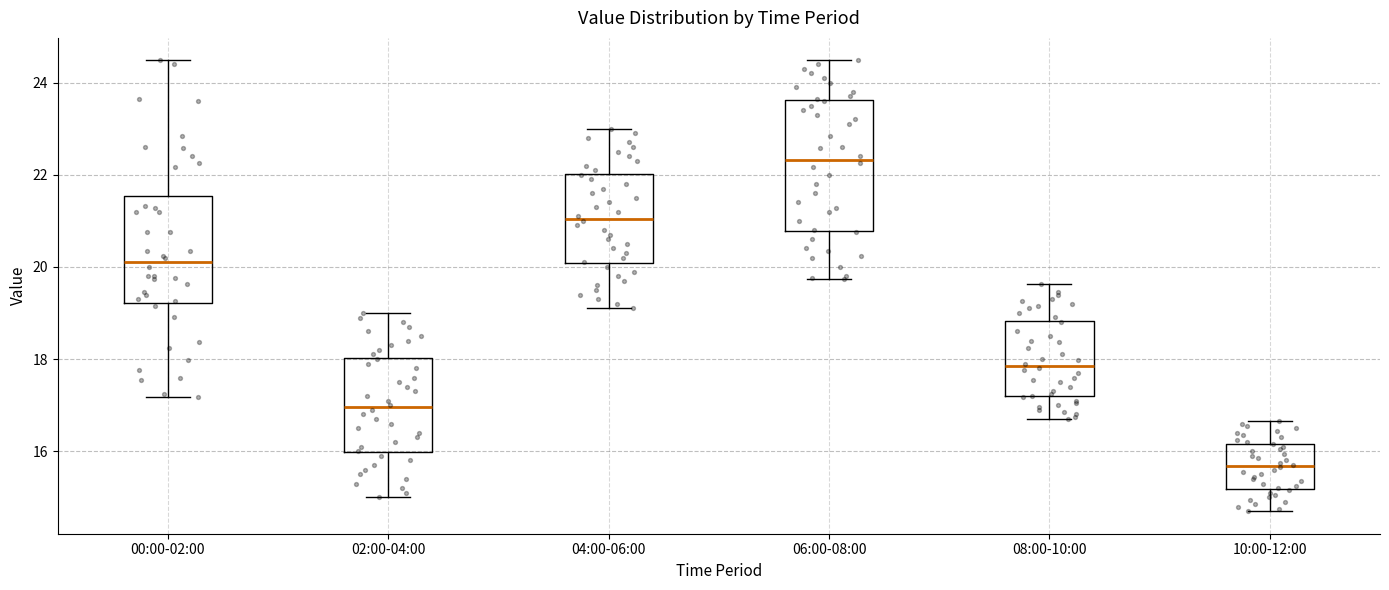

Reading left to right, transcribe this box plot: for each box, give where its median line is, the range the box spans, and where its two whiskers end, as read against the y-axis. The values are not printed on the chart, so give them approximately, as read against the axis.

00:00-02:00: median 20.2, box 19.2 to 21.6, whiskers 17.2 to 24.4
02:00-04:00: median 17.0, box 16.0 to 18.0, whiskers 15.0 to 19.0
04:00-06:00: median 21.0, box 20.0 to 22.0, whiskers 19.2 to 23.0
06:00-08:00: median 22.4, box 20.8 to 23.6, whiskers 19.8 to 24.4
08:00-10:00: median 17.8, box 17.2 to 18.8, whiskers 16.8 to 19.6
10:00-12:00: median 15.6, box 15.2 to 16.2, whiskers 14.8 to 16.6